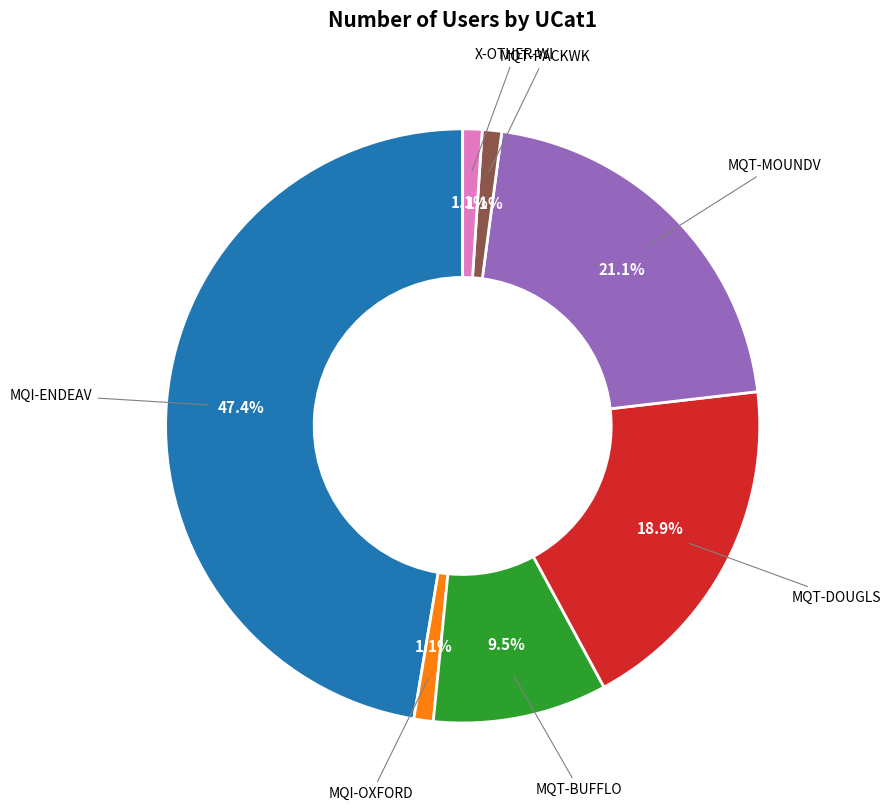

Does any single category account for the majority?

No